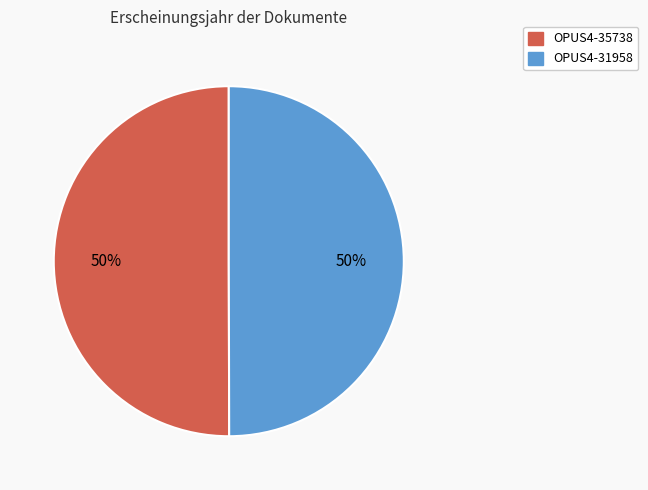

Approximately how many times larger is the value at OPUS4-31958 compared to OPUS4-35738?

1.0